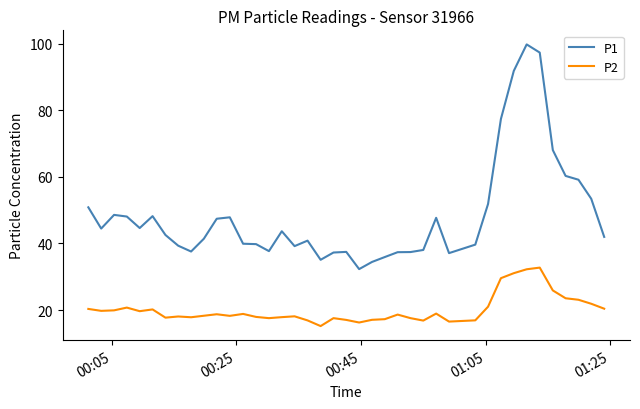

Rank the series by their average value, from highest to lowest.

P1, P2